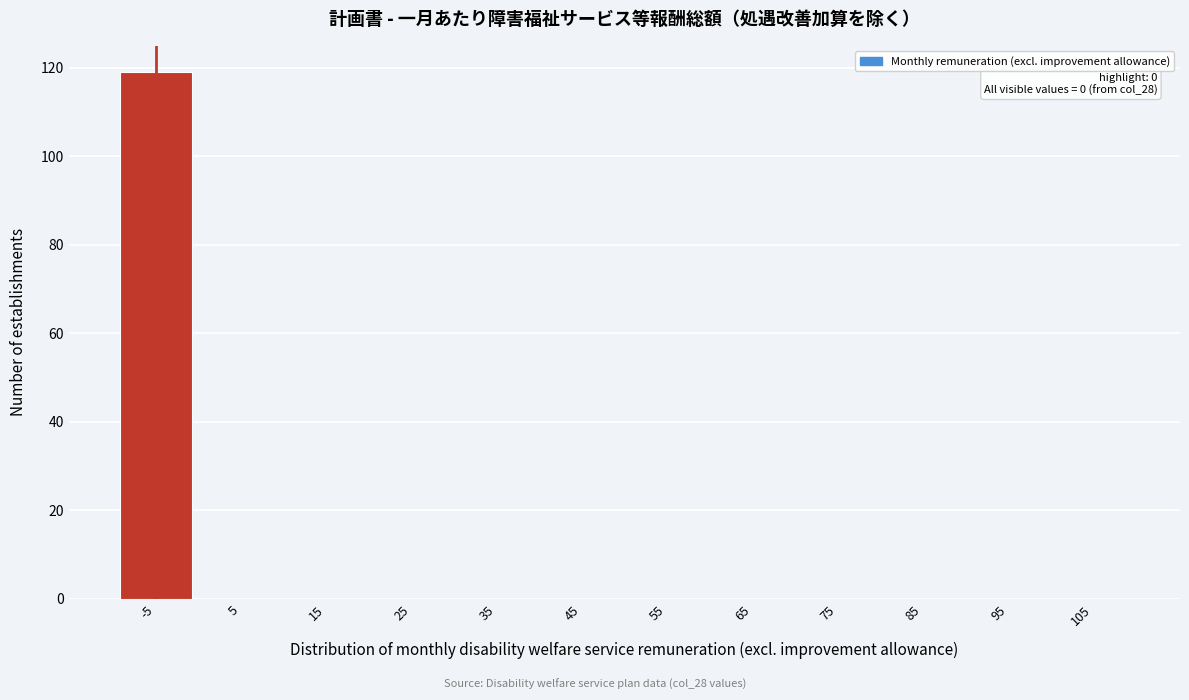

Reading left to right, extract all data points from this chart.

-5=119	5=0	15=0	25=0	35=0	45=0	55=0	65=0	75=0	85=0	95=0	105=0